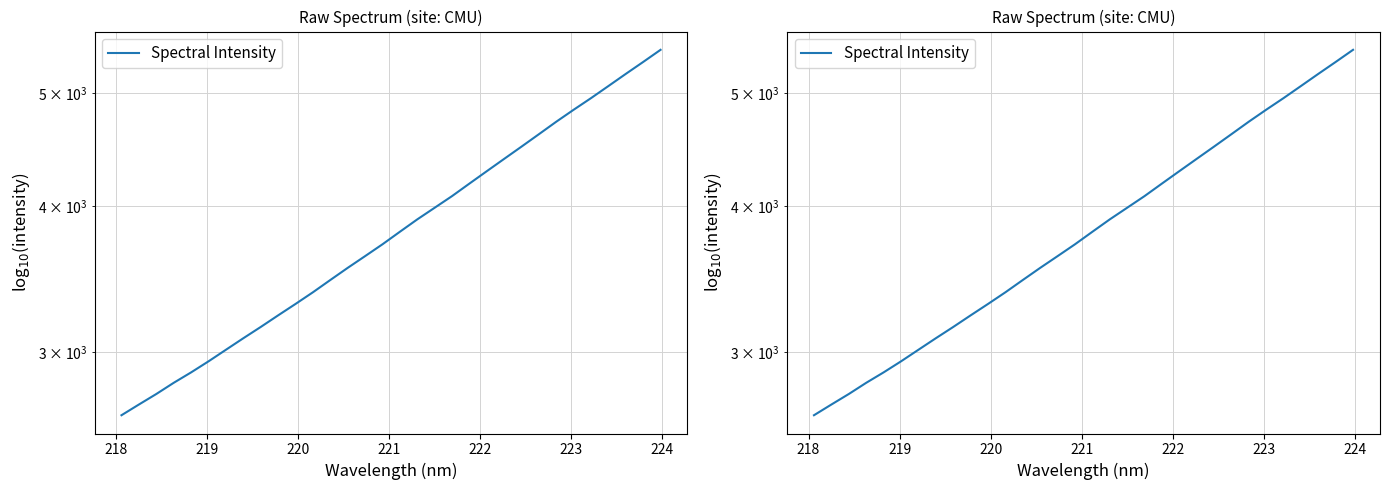

Reading left to right, extract all data points from this chart.

2648.3	2704.9	2761.6	2823.3	2882.0	2945.5	3013.6	3083.0	3152.3	3225.3	3298.8	3375.7	3458.5	3542.4	3625.4	3711.1	3803.9	3898.0	3988.5	4081.3	4183.4	4287.1	4392.7	4500.3	4611.9	4727.0	4839.9	4952.3	5071.7	5194.7	5318.4	5447.2